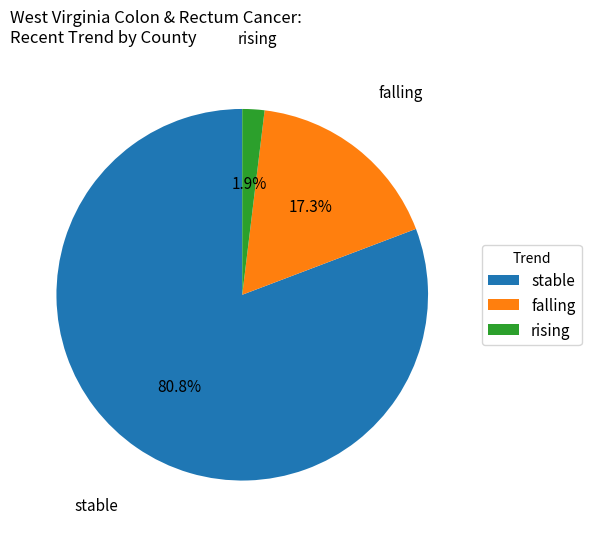

Which has a higher value, rising or falling?

falling